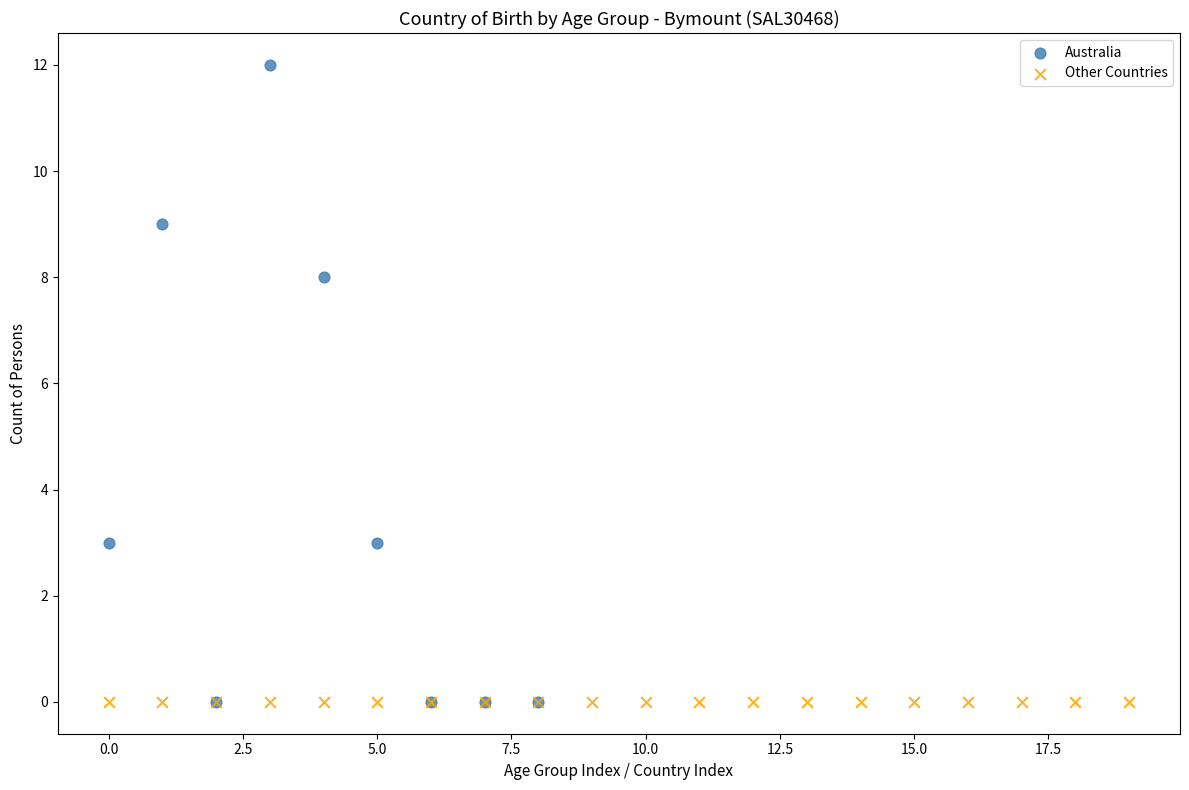

Which series reaches the maximum Y coordinate?

Australia